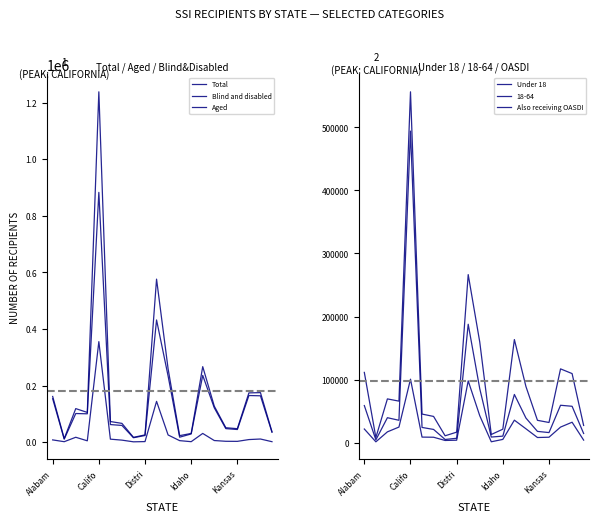

Read the Aged value at Califo.

1748